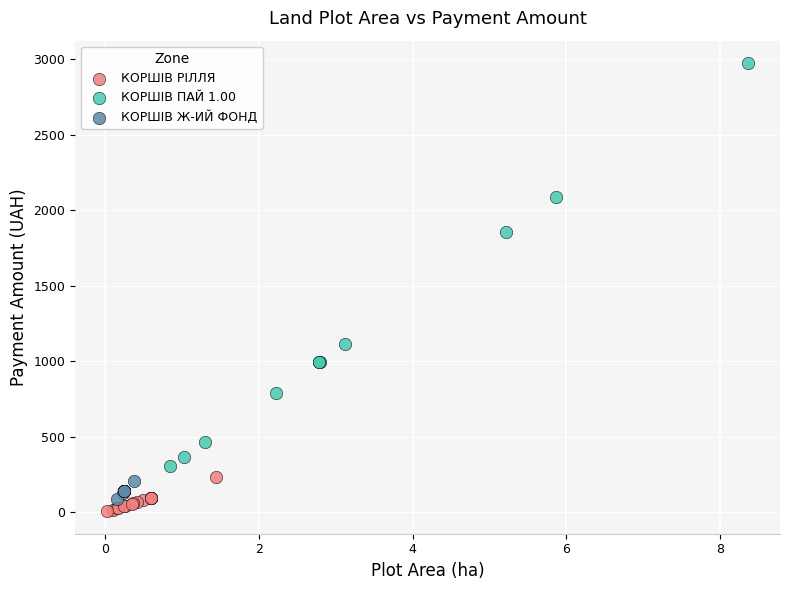

Which series has the widest spread of Y values?

КОРШIВ ПАЙ 1.00